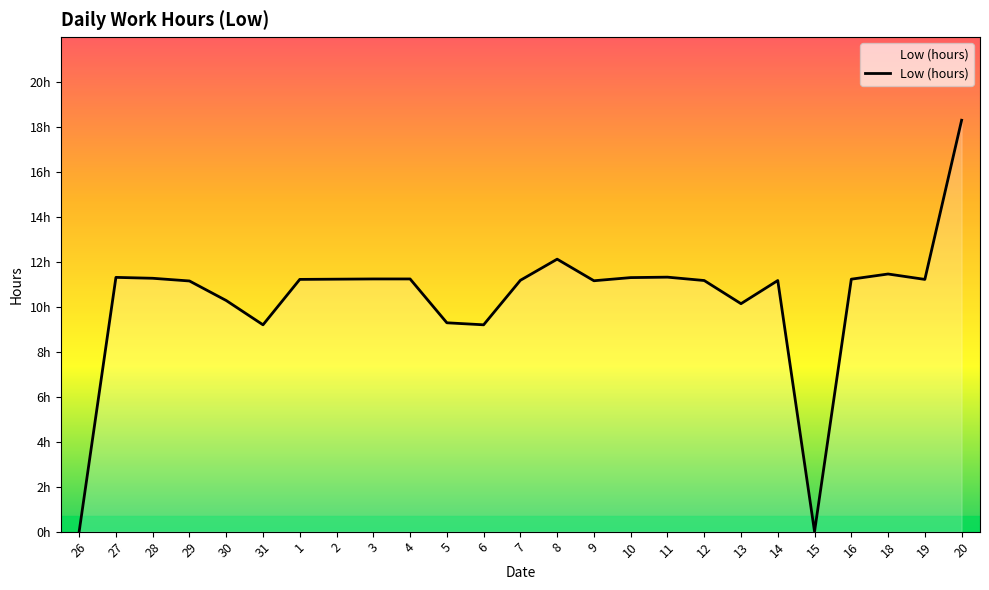

Does the chart have visible grid lines?

No